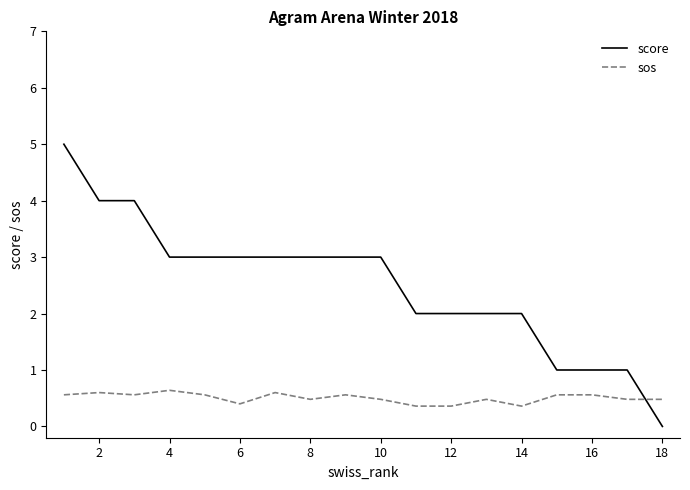

Which series has the largest range (max minus min)?

score